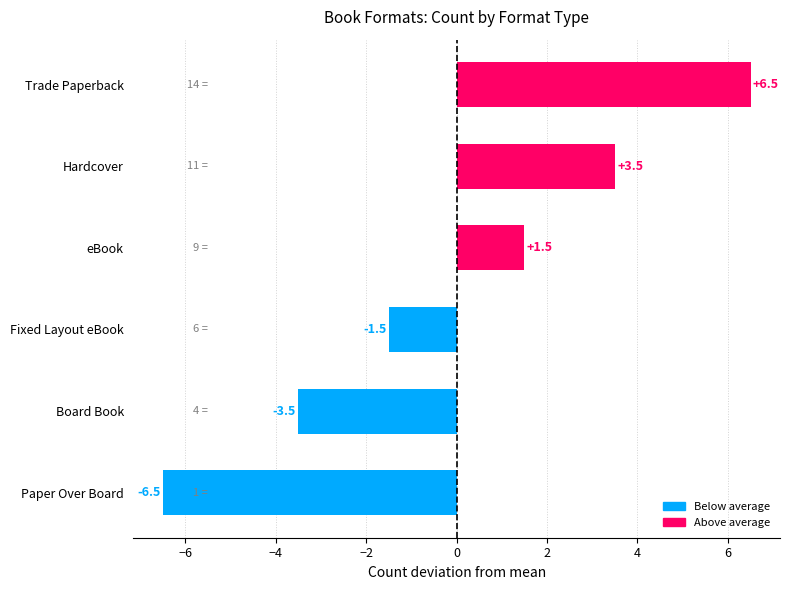

The value at Trade Paperback is -3.0. True or false?

False